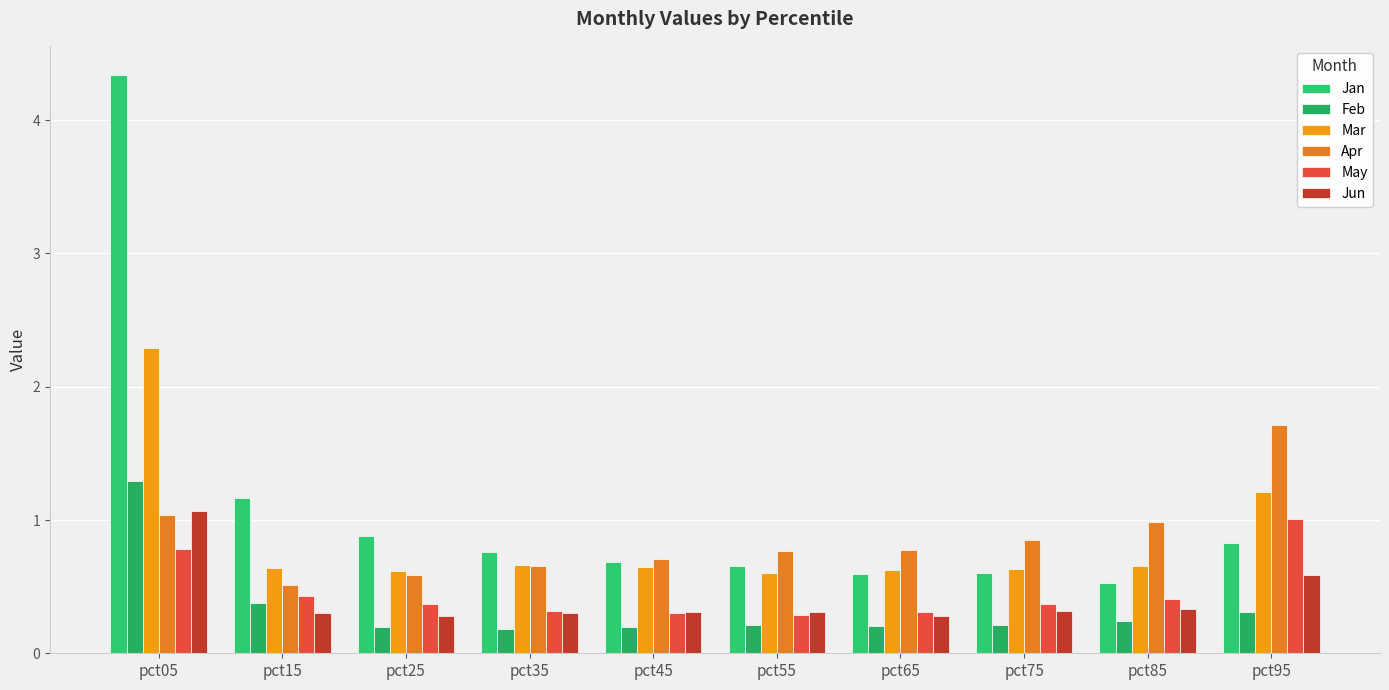

True or false: Jan has a value of 4.3 at pct05.

True